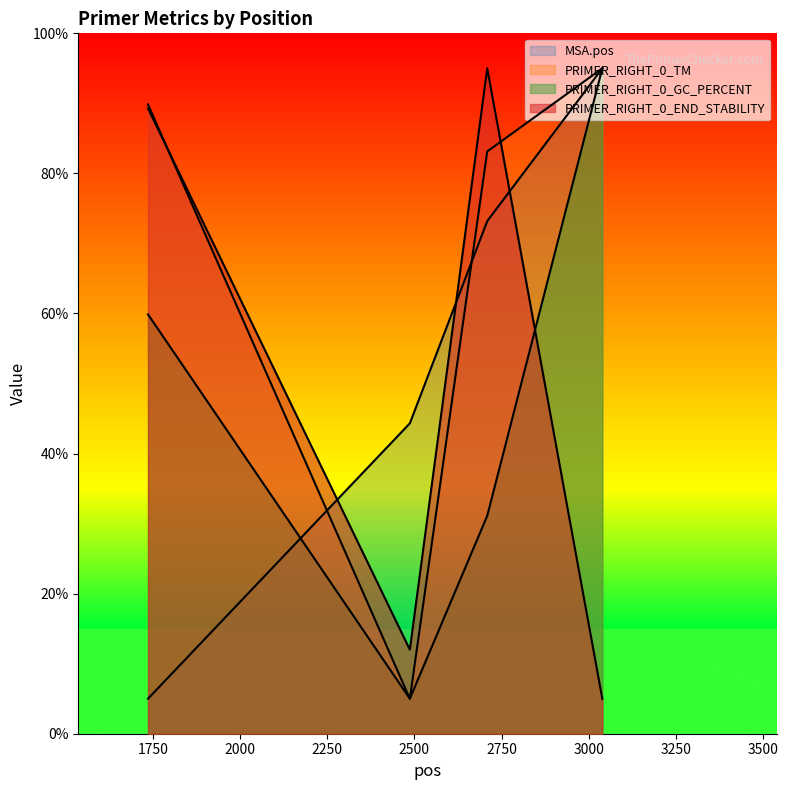

What is the sum of all PRIMER_RIGHT_0_GC_PERCENT values?

191.0